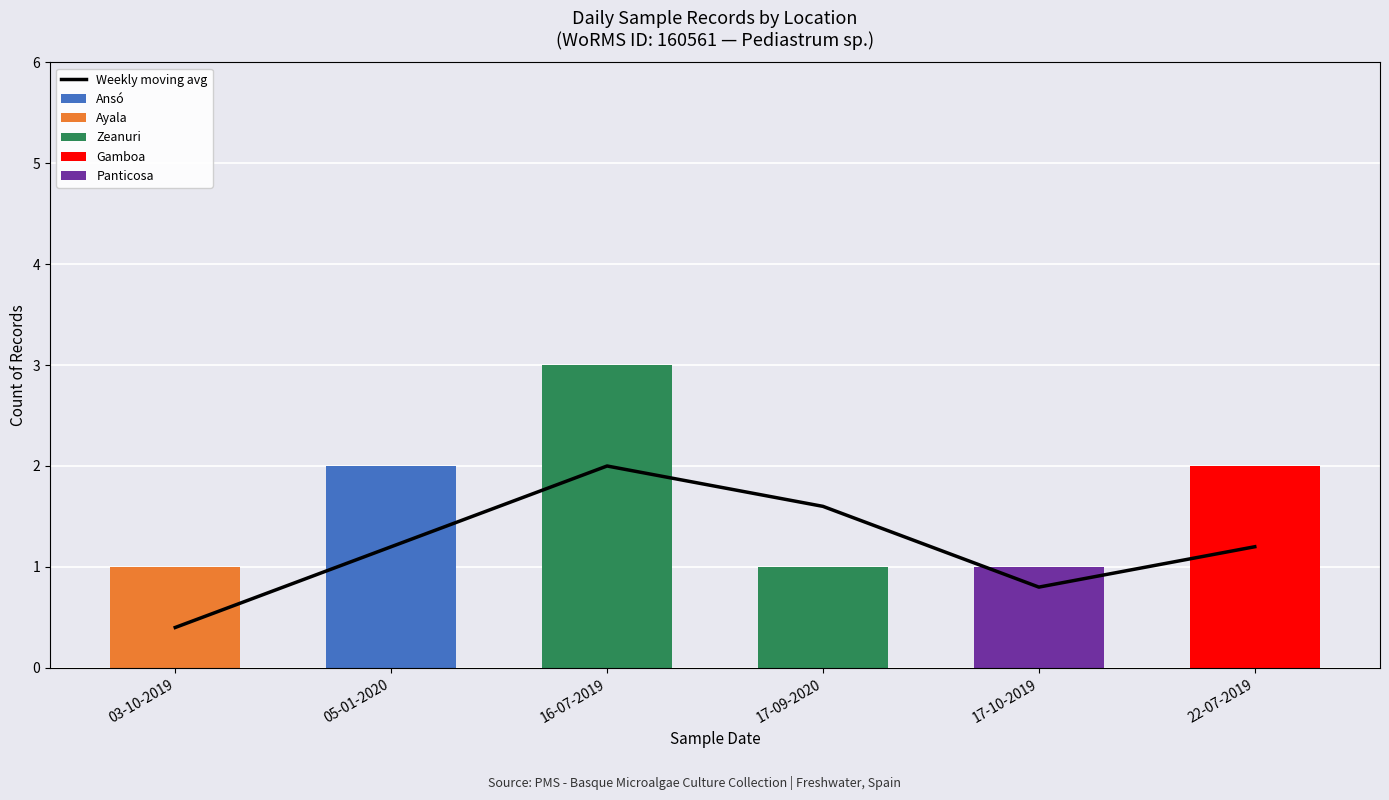

Is the value of Ansó at 22-07-2019 greater than the value of Gamboa at 17-09-2020?

No